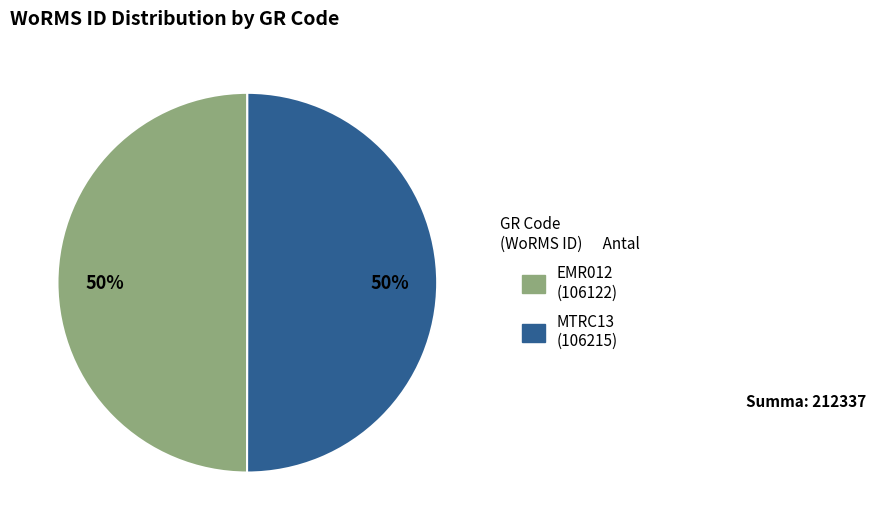

Is the sum of EMR012 and MTRC13 greater than half?

Yes